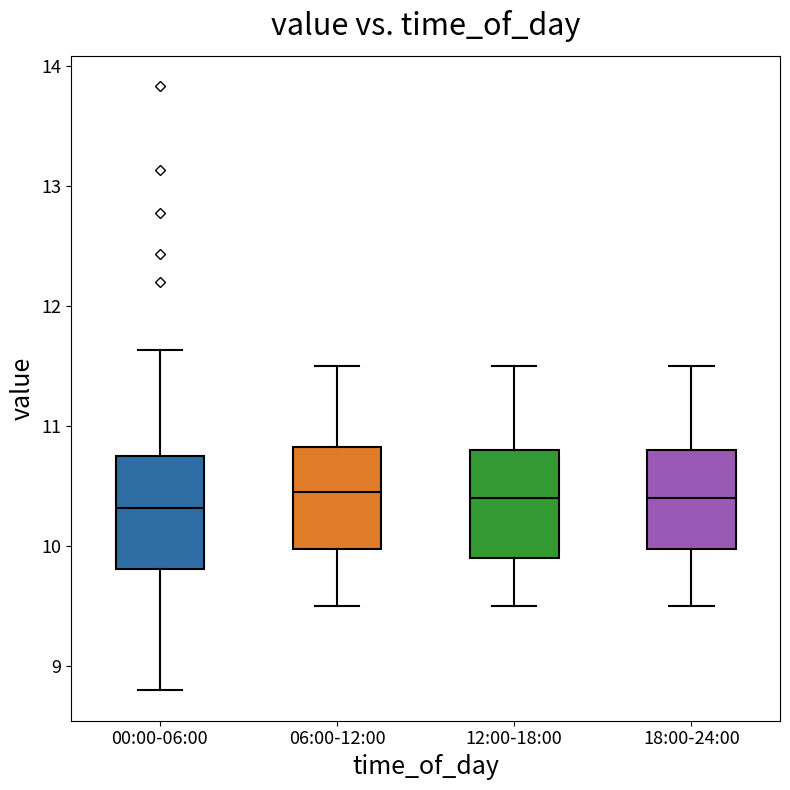

Where is the lower edge of the box for 06:00-12:00 on the y-axis? The values are not printed on the chart, so give them approximately, as read against the axis.

10.0